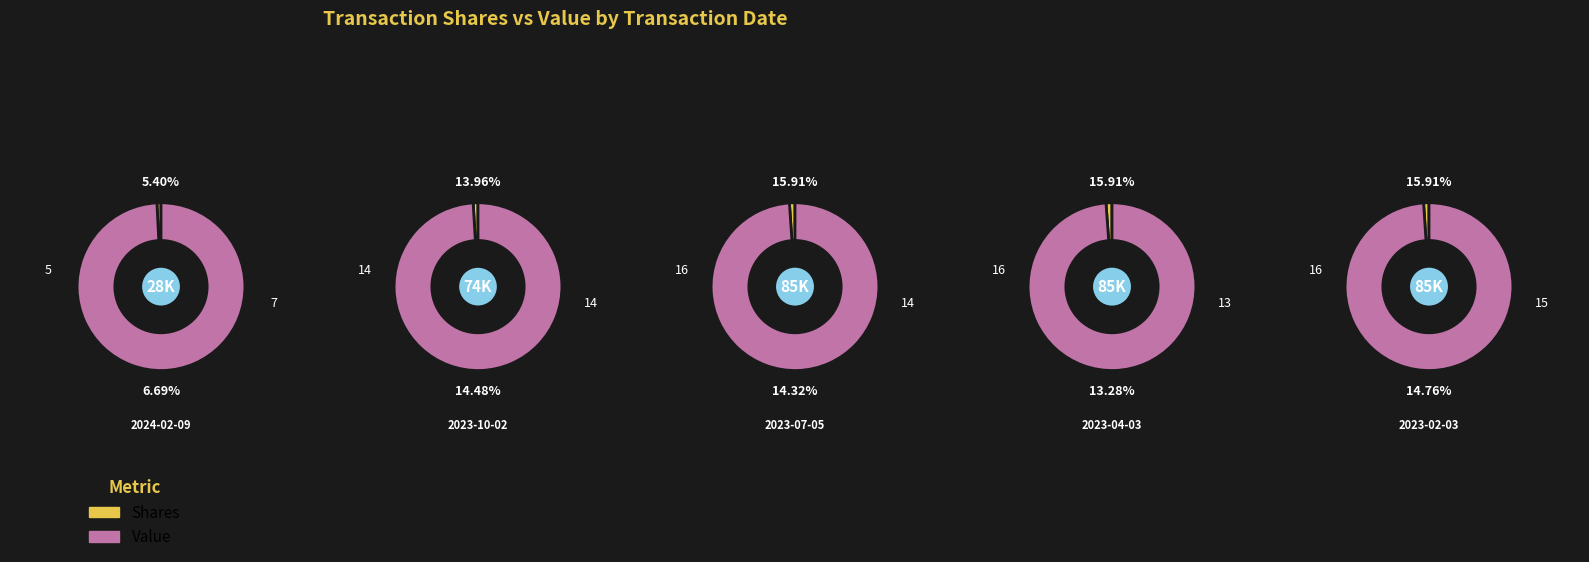

To the nearest percent, what is the average slice percentage?

11%